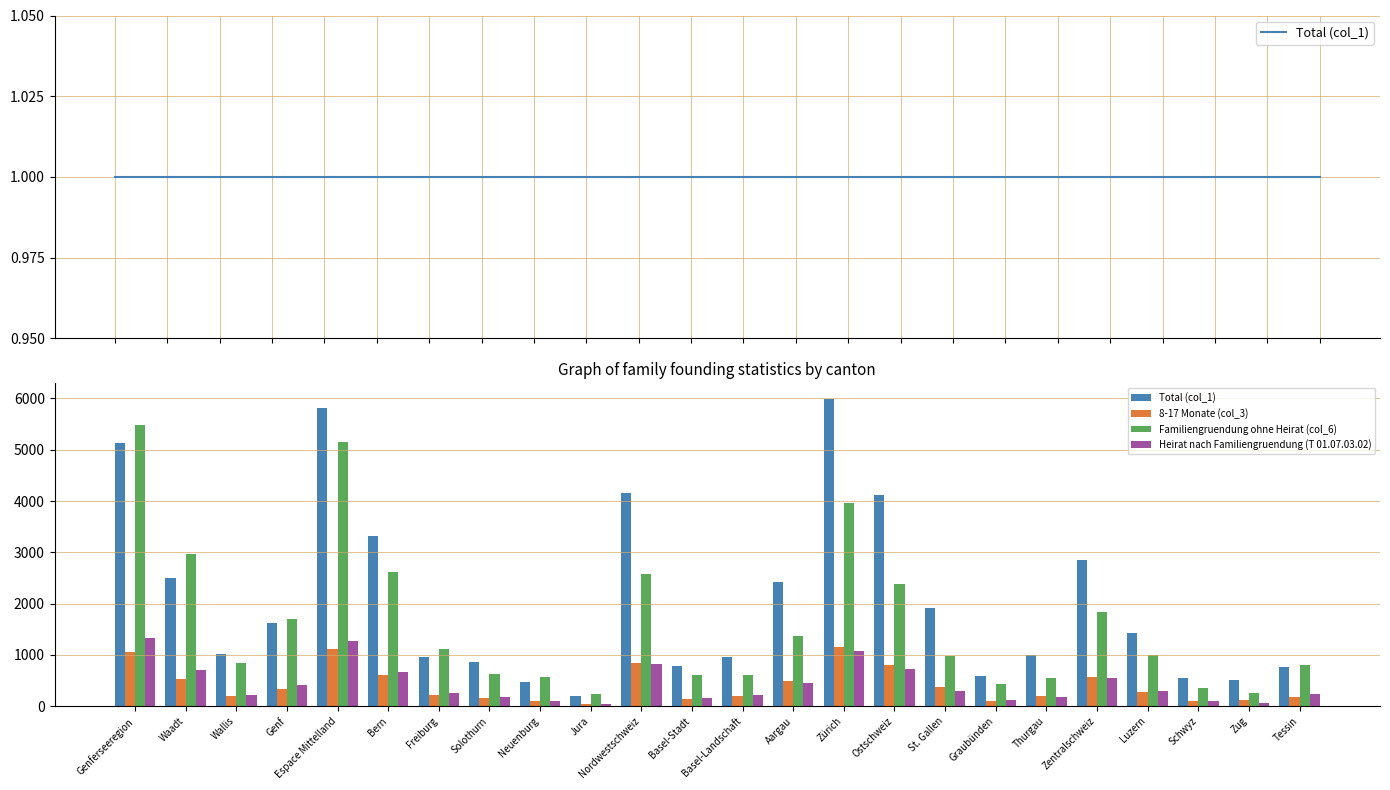

How many data points does each series have?

24